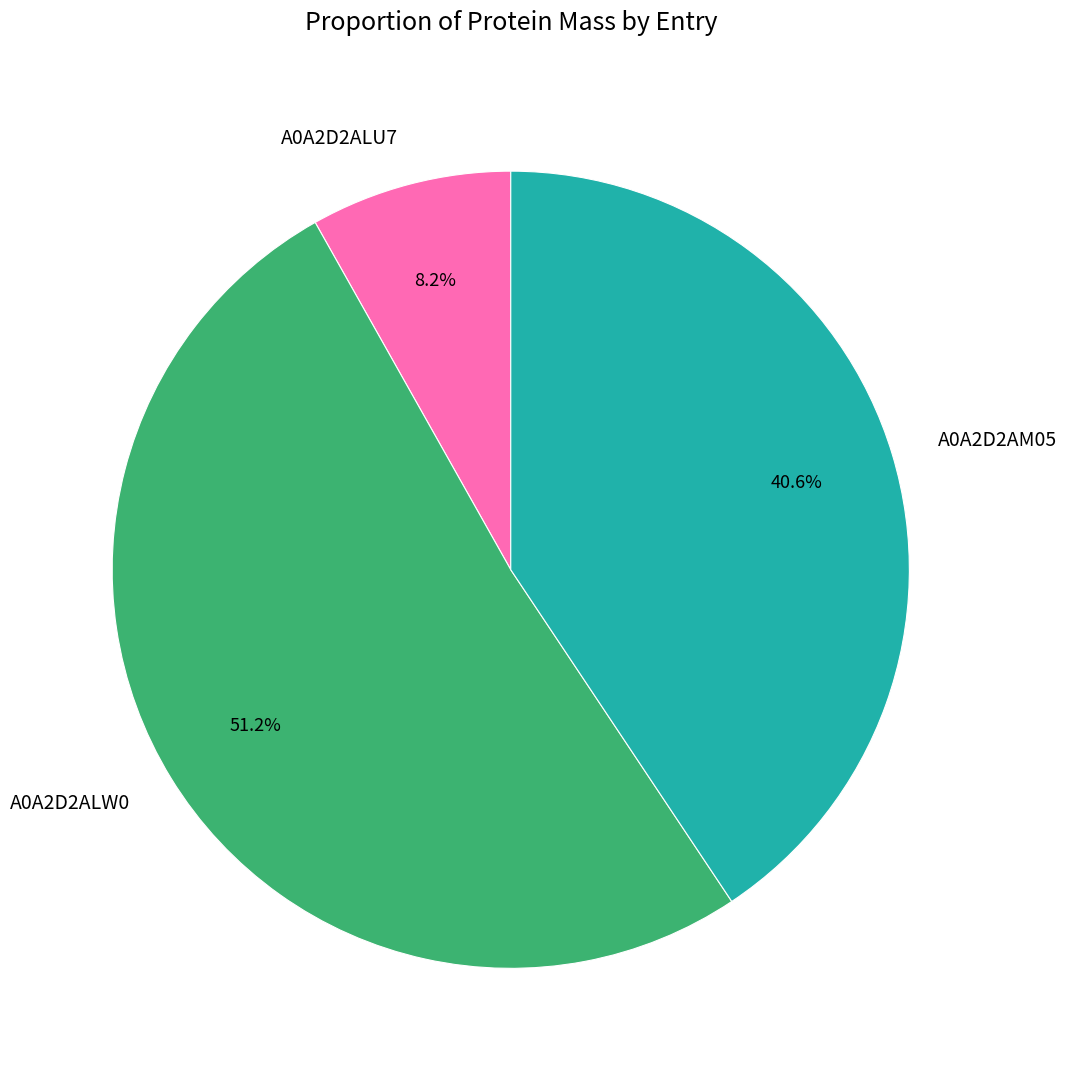

What percentage is the A0A2D2AM05 slice, to the nearest percent?

41%